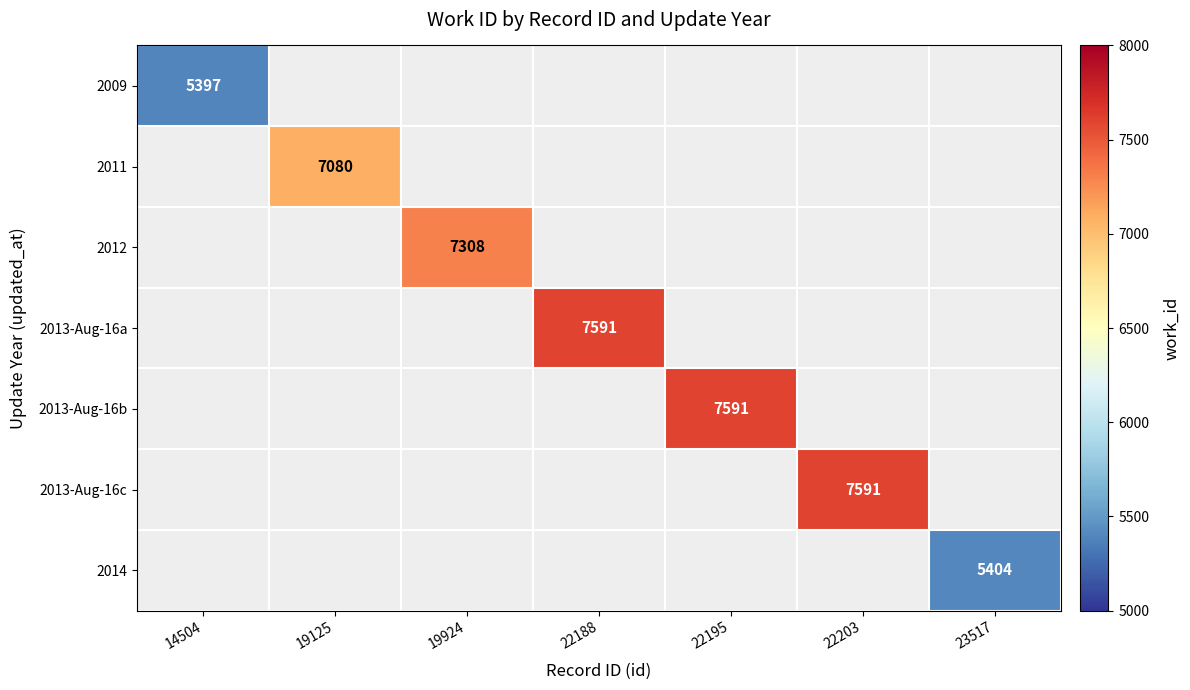

What is the maximum value shown in the chart?

7591